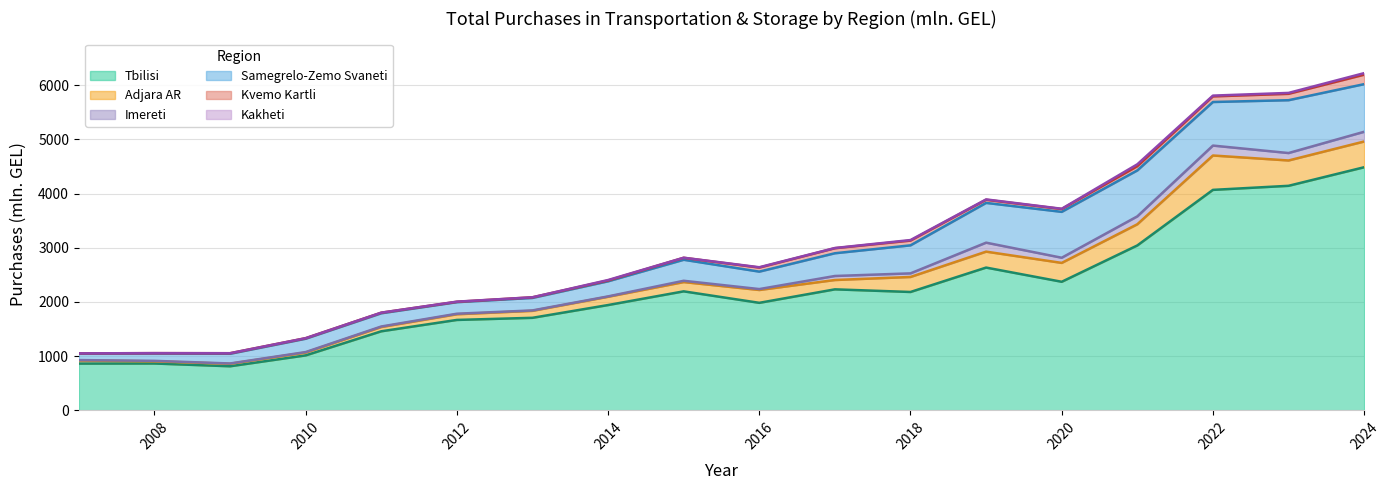

True or false: Kakheti has a value of 8.3 at 2014.

True